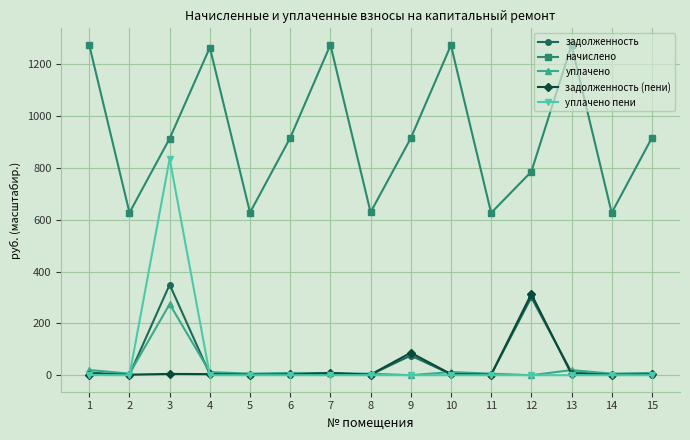

True or false: начислено and задолженность intersect in this chart.

False